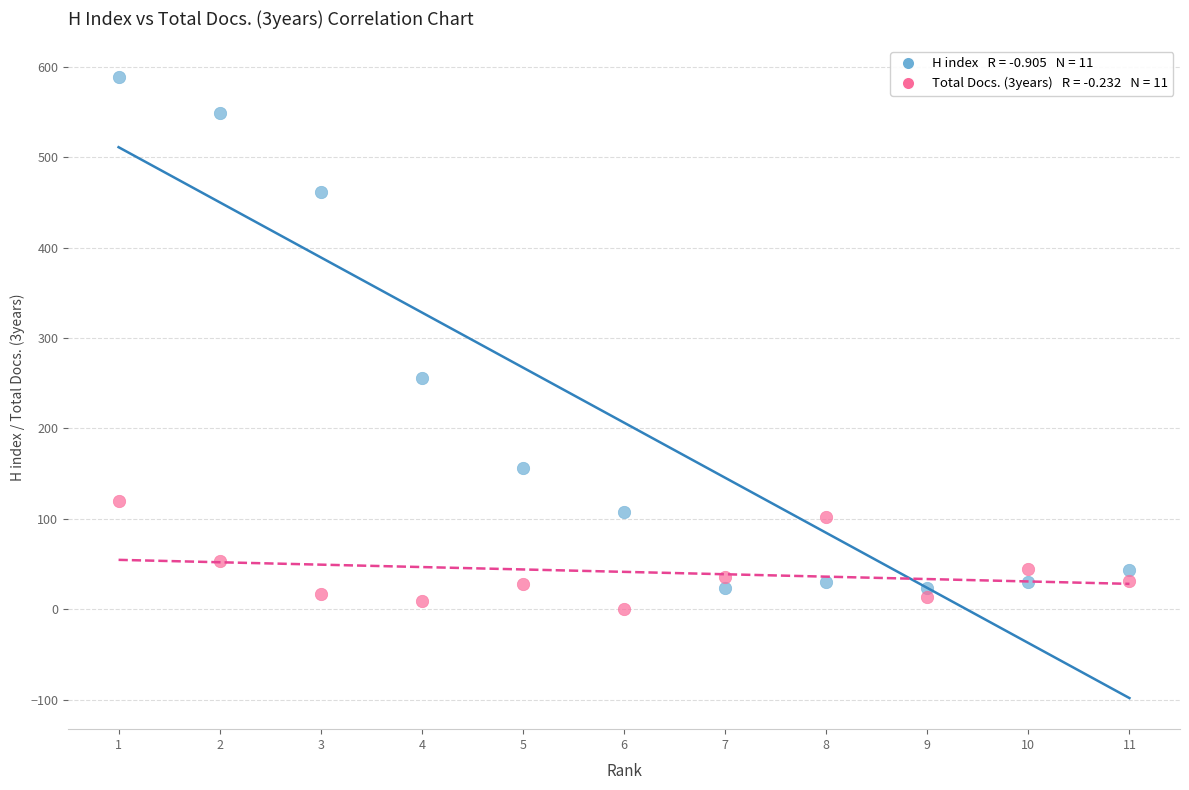

Across all data points, what is the range of X values (max minus min)?

10